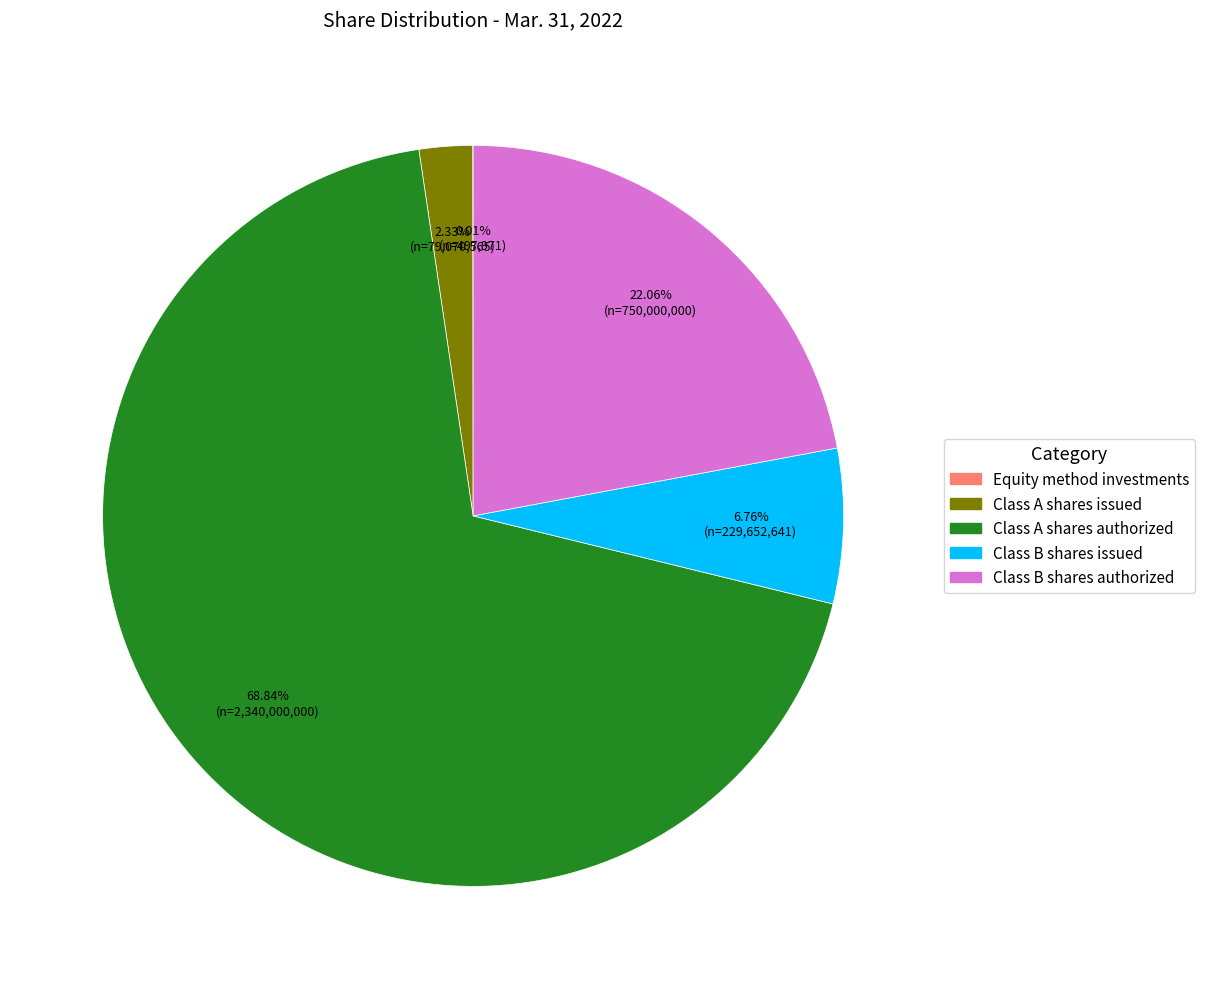

Is there any slice that represents more than half of the pie?

Yes